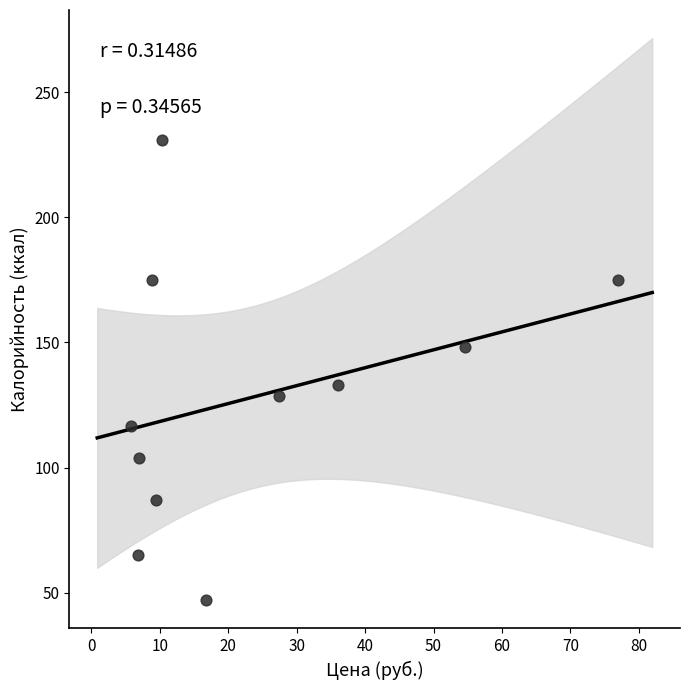

What is the range of X values (max minus min)?

71.1